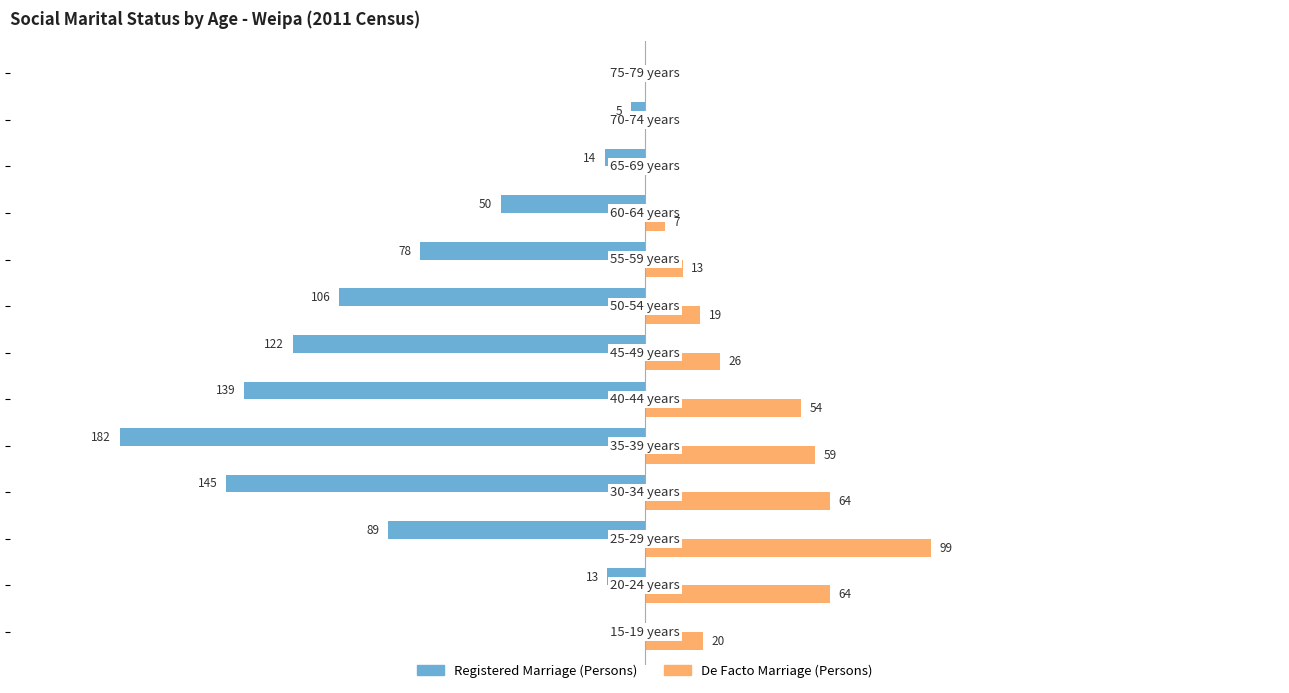

What is the highest value of the De Facto Marriage (Persons) series?

99